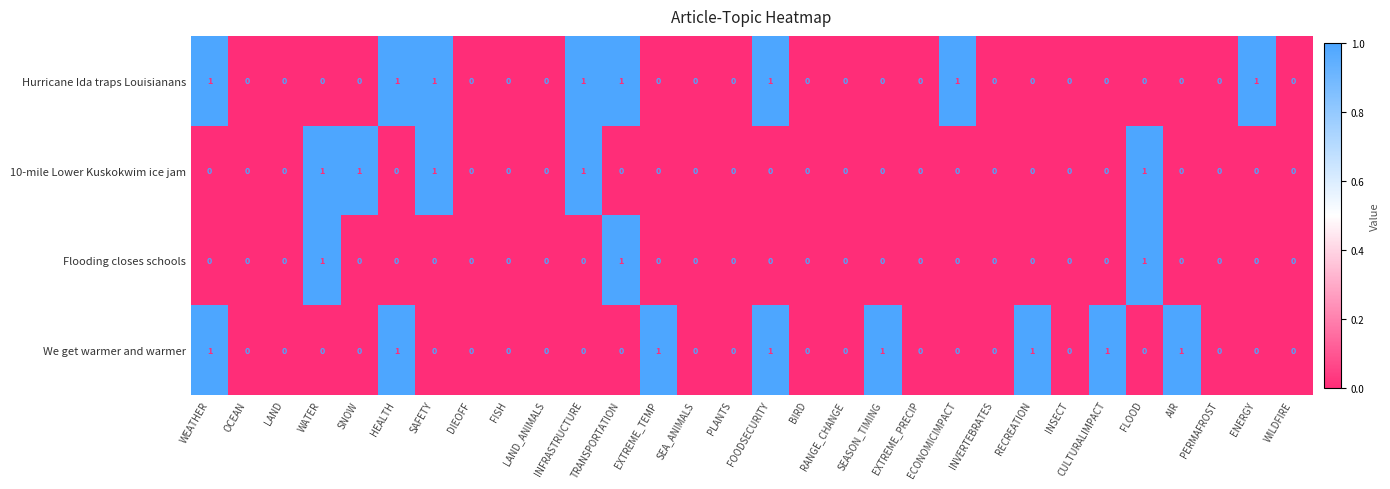

Between RANGE_CHANGE and AIR, which series saw the biggest shift?

We get warmer and warmer